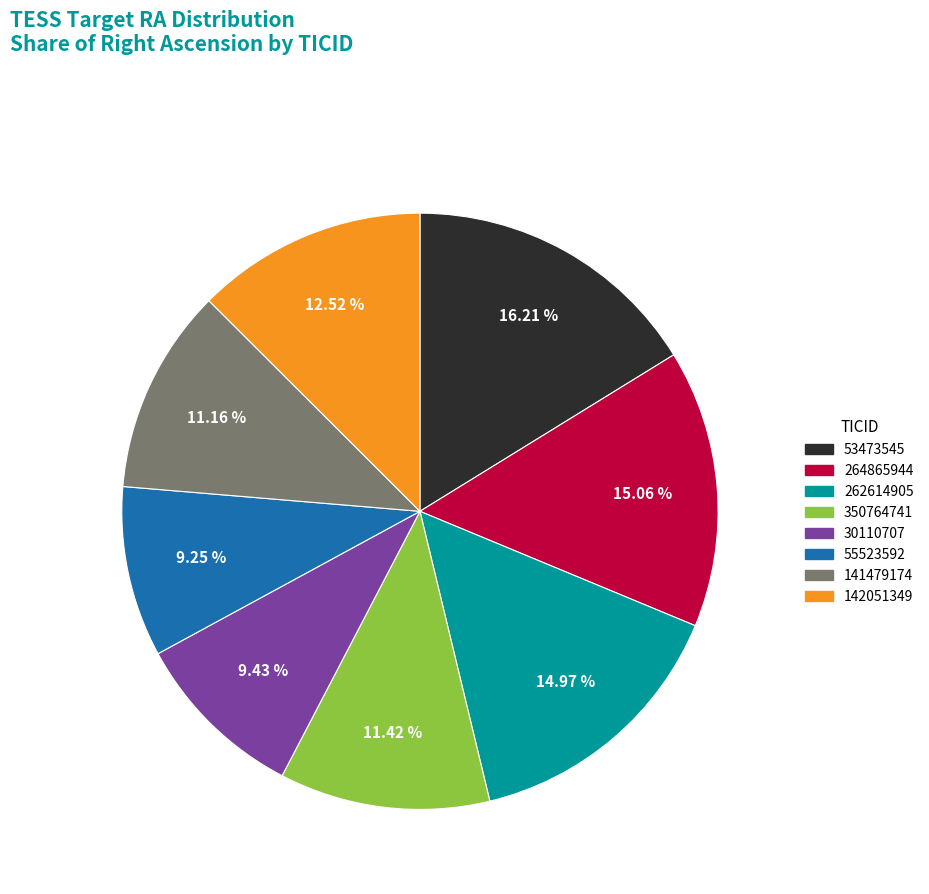

To the nearest percent, what portion does 30110707 represent?

9%